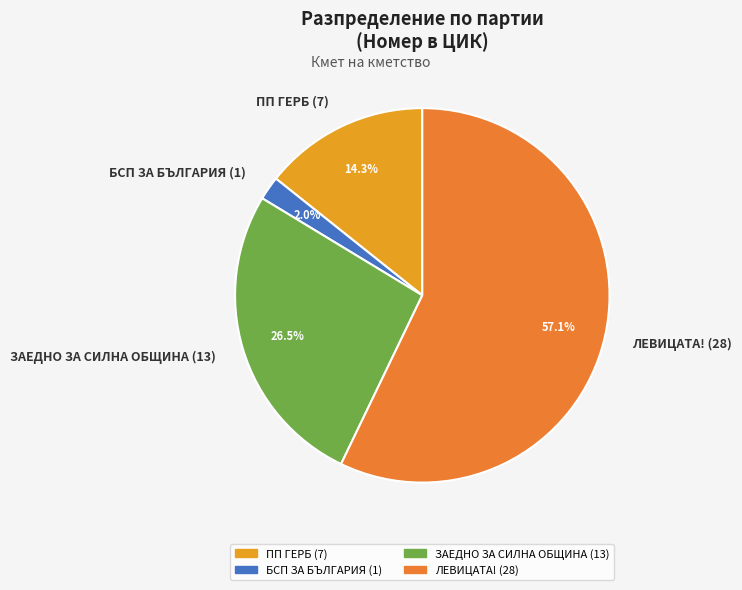

Which slice is the largest?

ЛЕВИЦАТА! (28)